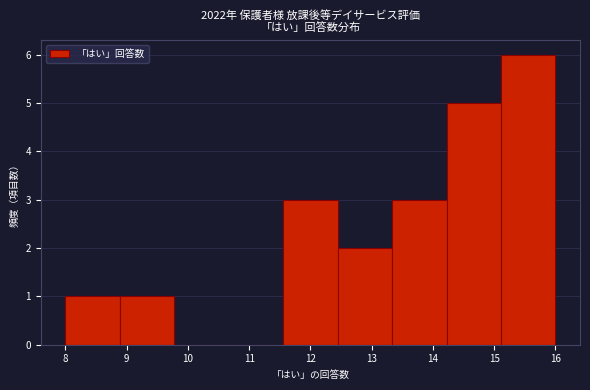

Reading left to right, transcribe this chart: for each bar, give the range it covers on the x-axis and its height. Neither the bar edges nor the heights are printed on the chart, so give them approximately, as read against the axes.

8.0 to 8.9: 1
8.9 to 9.8: 1
9.8 to 10.7: 0
10.7 to 11.6: 0
11.6 to 12.4: 3
12.4 to 13.3: 2
13.3 to 14.2: 3
14.2 to 15.1: 5
15.1 to 16.0: 6